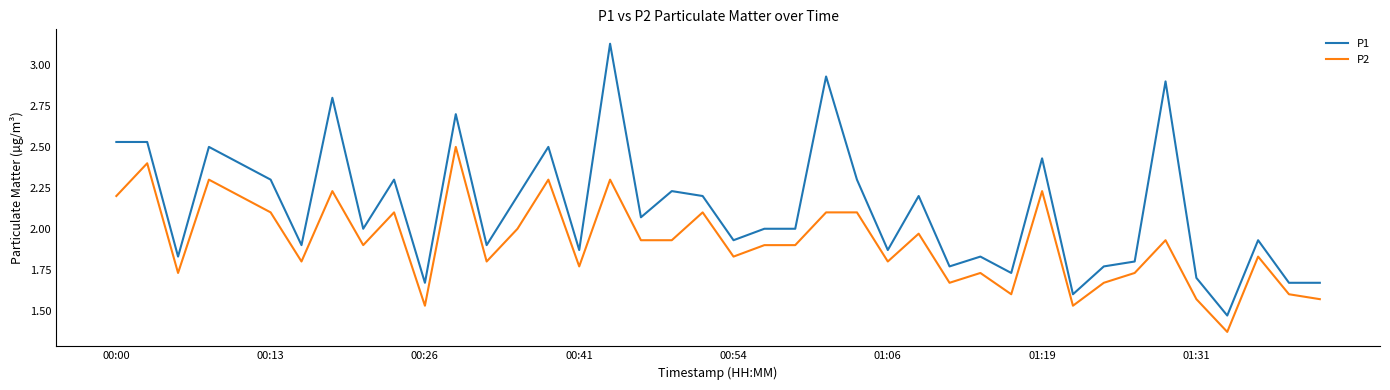

How many lines are shown in the chart?

2